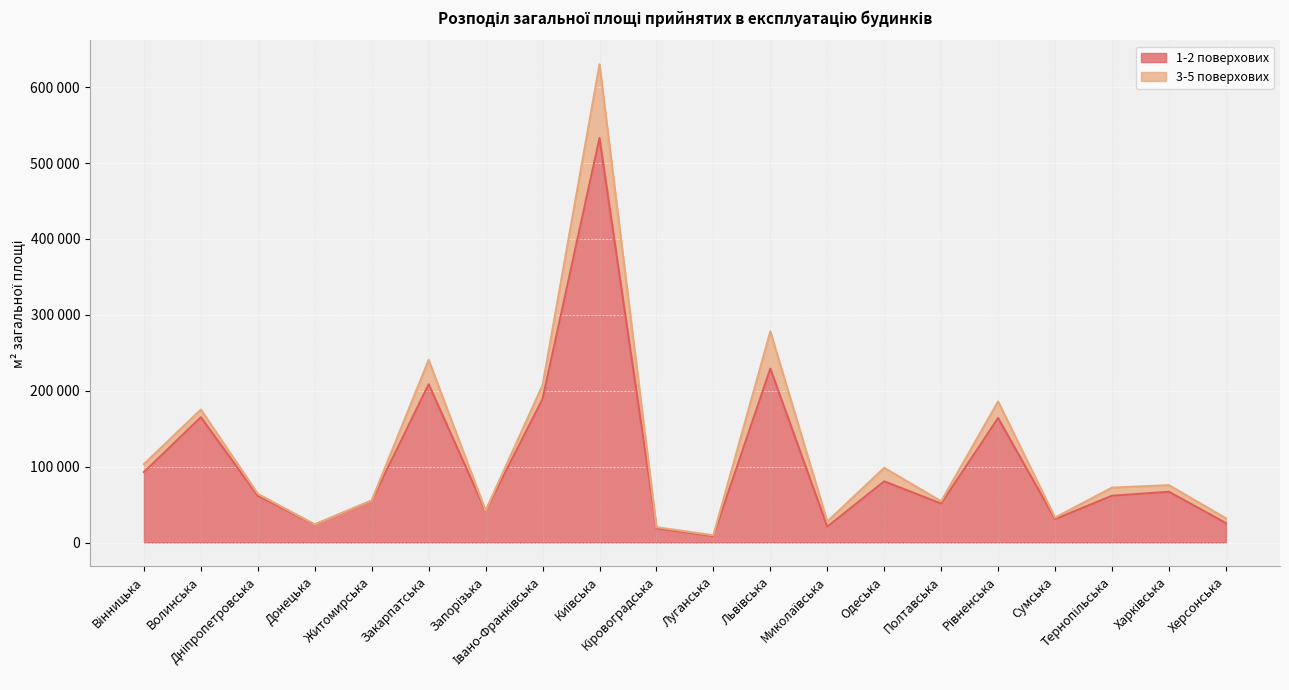

True or false: the data has more than 0 interior local peaks.

True